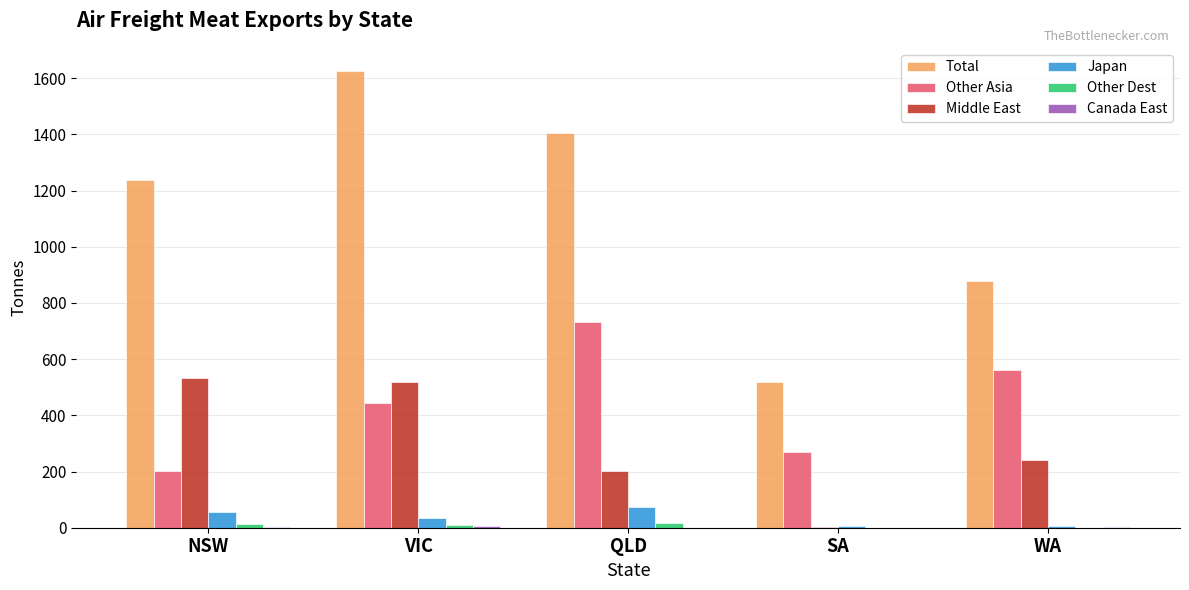

Are the bars grouped side by side (vs. stacked)?

Yes